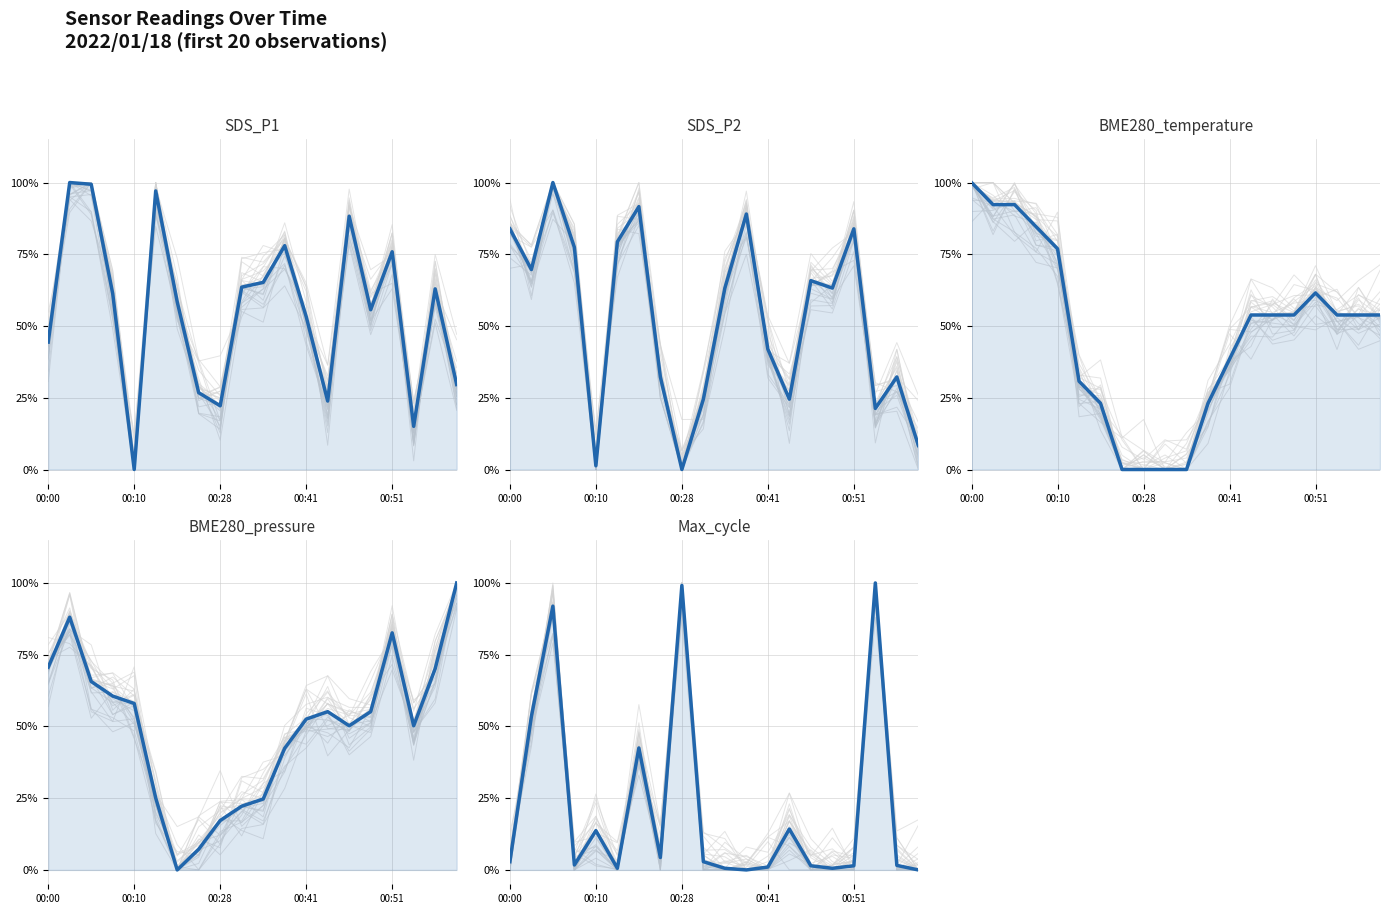

True or false: SDS_P2 and SDS_P1 intersect in this chart.

True